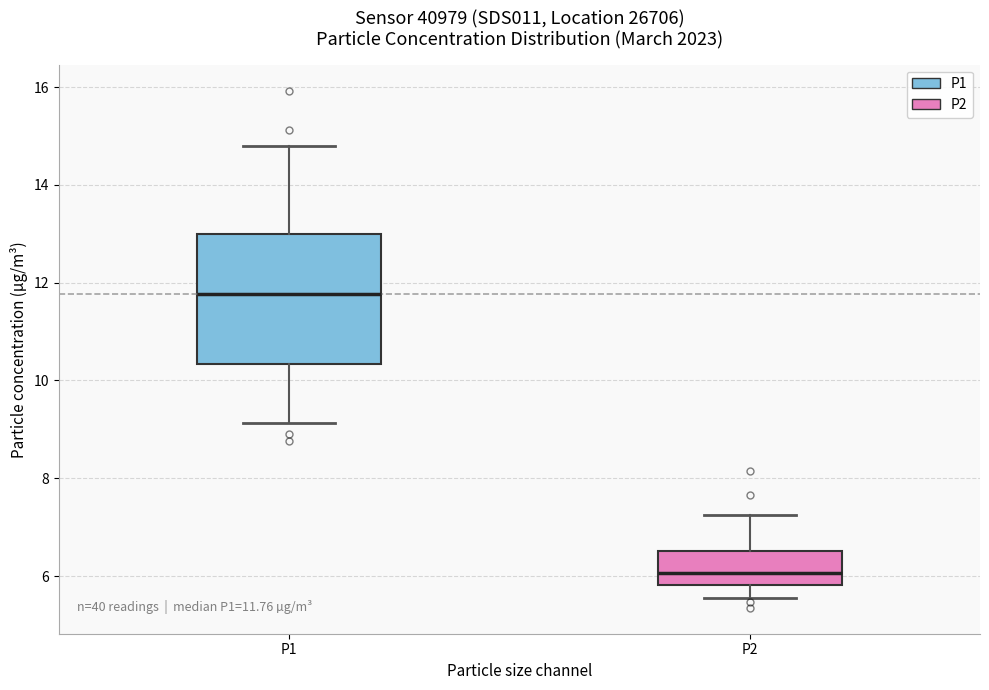

Which box is the tallest, from its lower edge to its upper edge?

P1